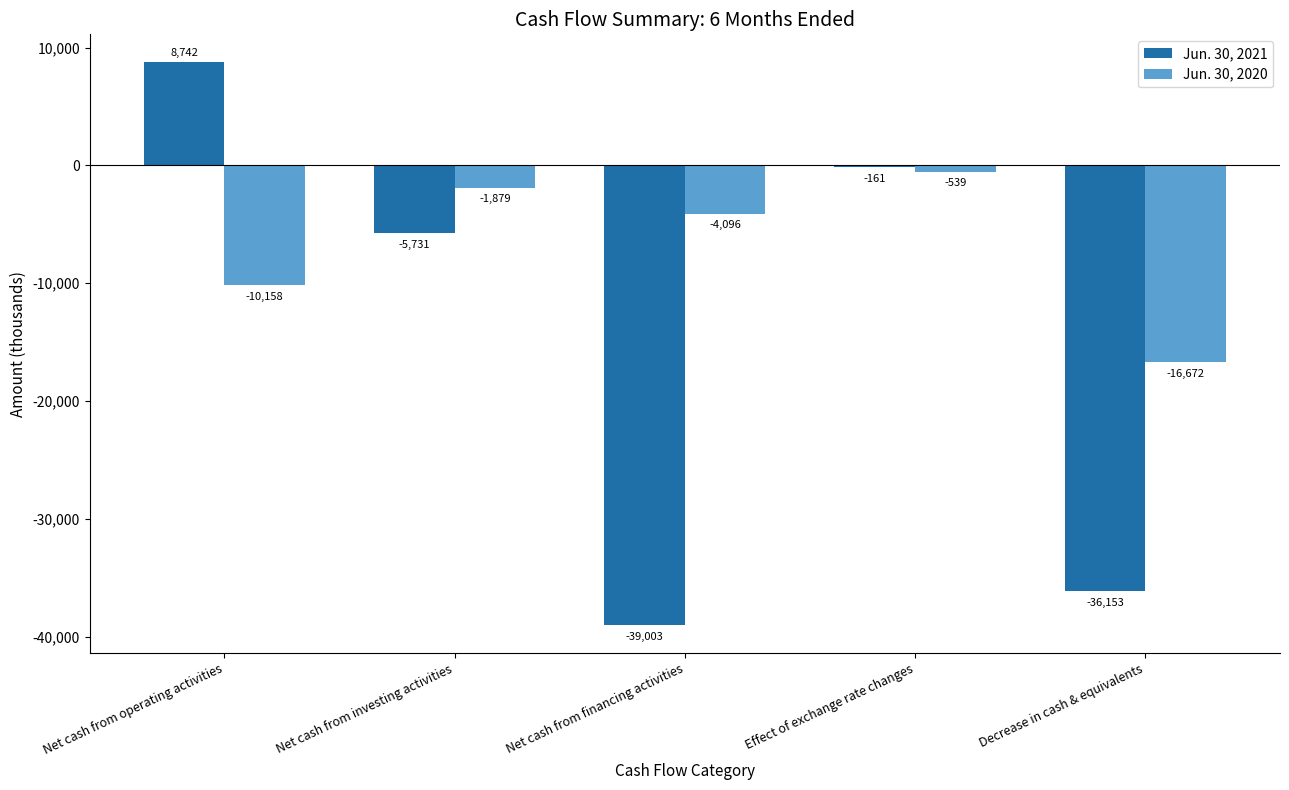

The Jun. 30, 2020 series shows -539 at Effect of exchange rate changes. True or false?

True